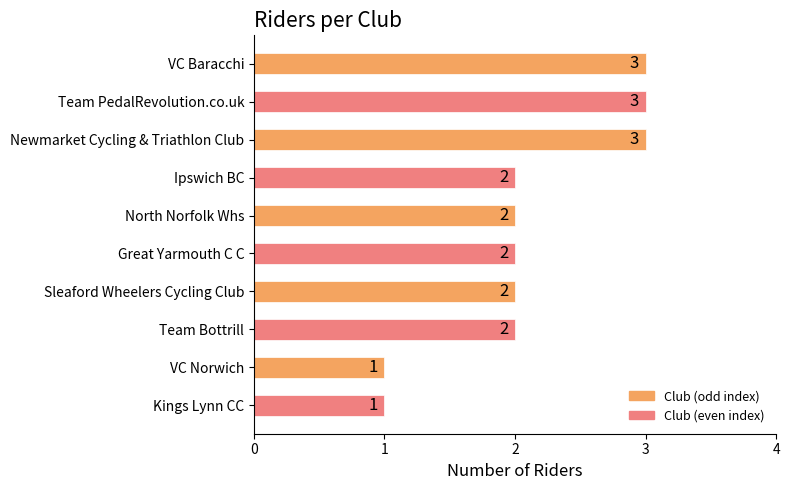

Reading bottom to top, what are all the values shown in this chart?

Kings Lynn CC=1	VC Norwich=1	Team Bottrill=2	Sleaford Wheelers Cycling Club=2	Great Yarmouth C C=2	North Norfolk Whs=2	Ipswich BC=2	Newmarket Cycling & Triathlon Club=3	Team PedalRevolution.co.uk=3	VC Baracchi=3